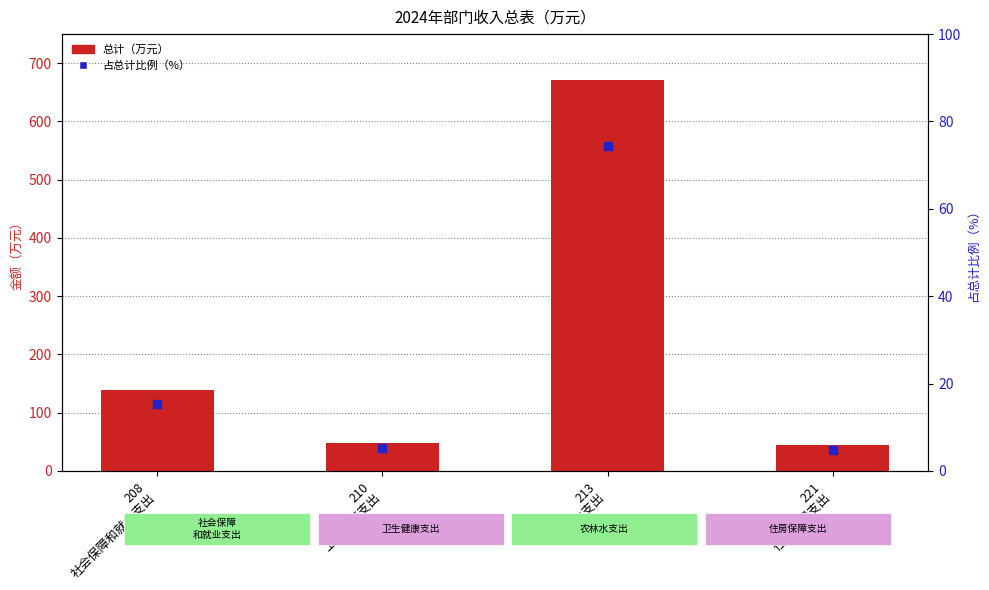

Which series has the largest total across all categories?

总计